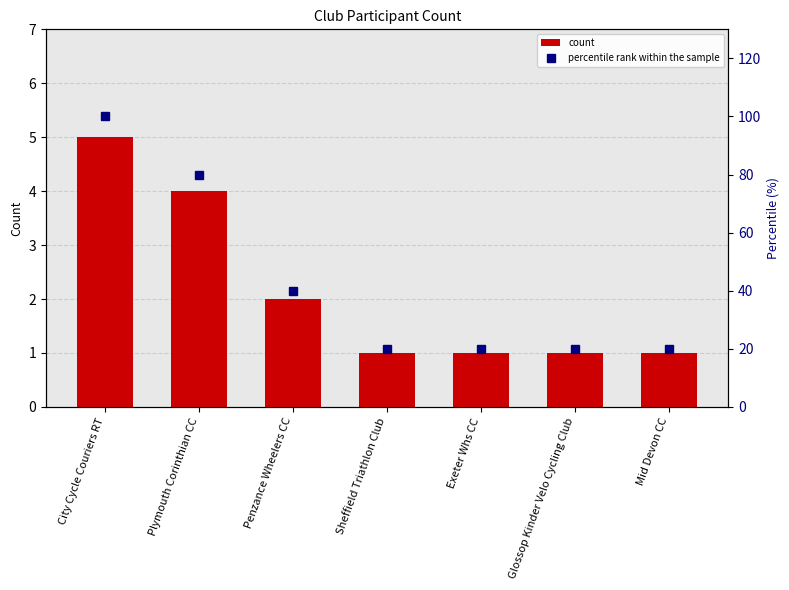

Which series has the largest range (max minus min)?

percentile rank within the sample